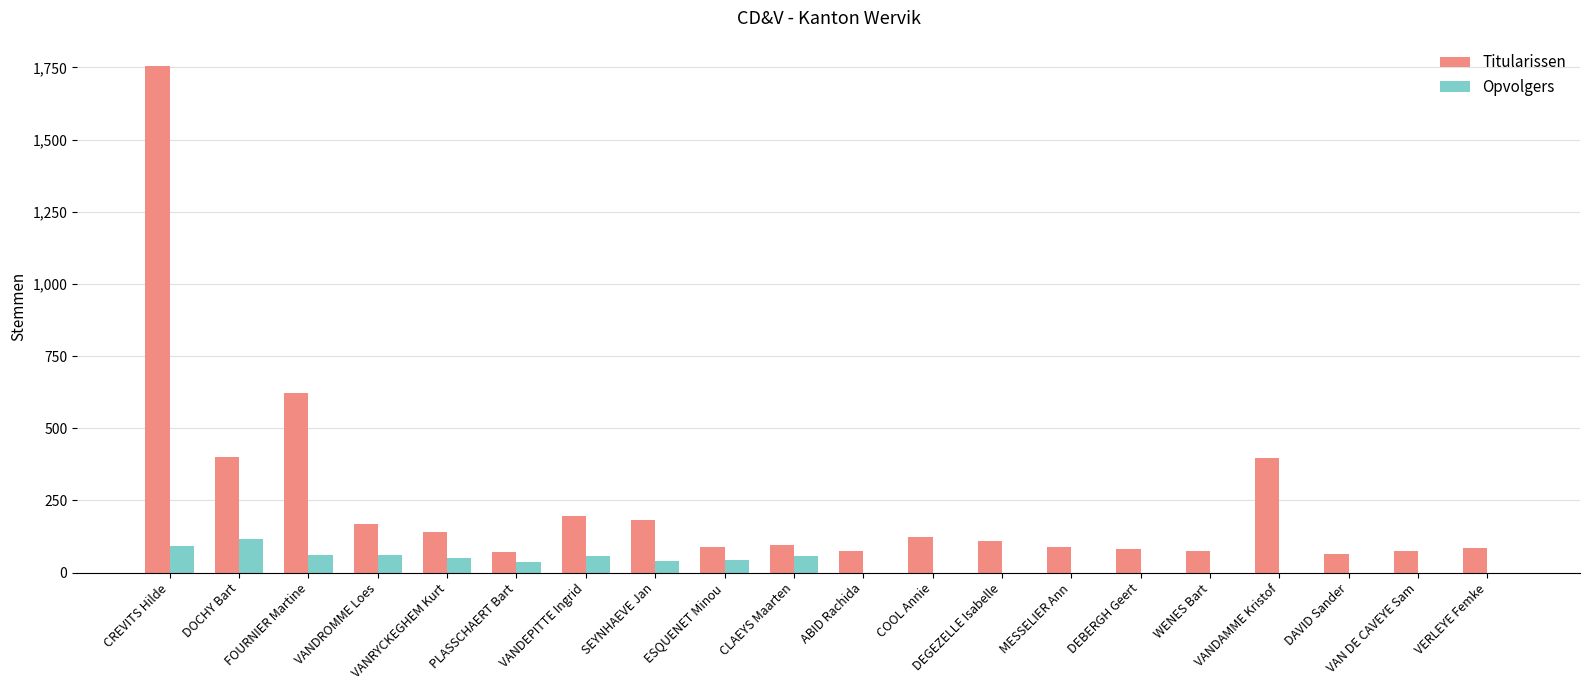

The value of Opvolgers at VAN DE CAVEYE Sam is -60. True or false?

False